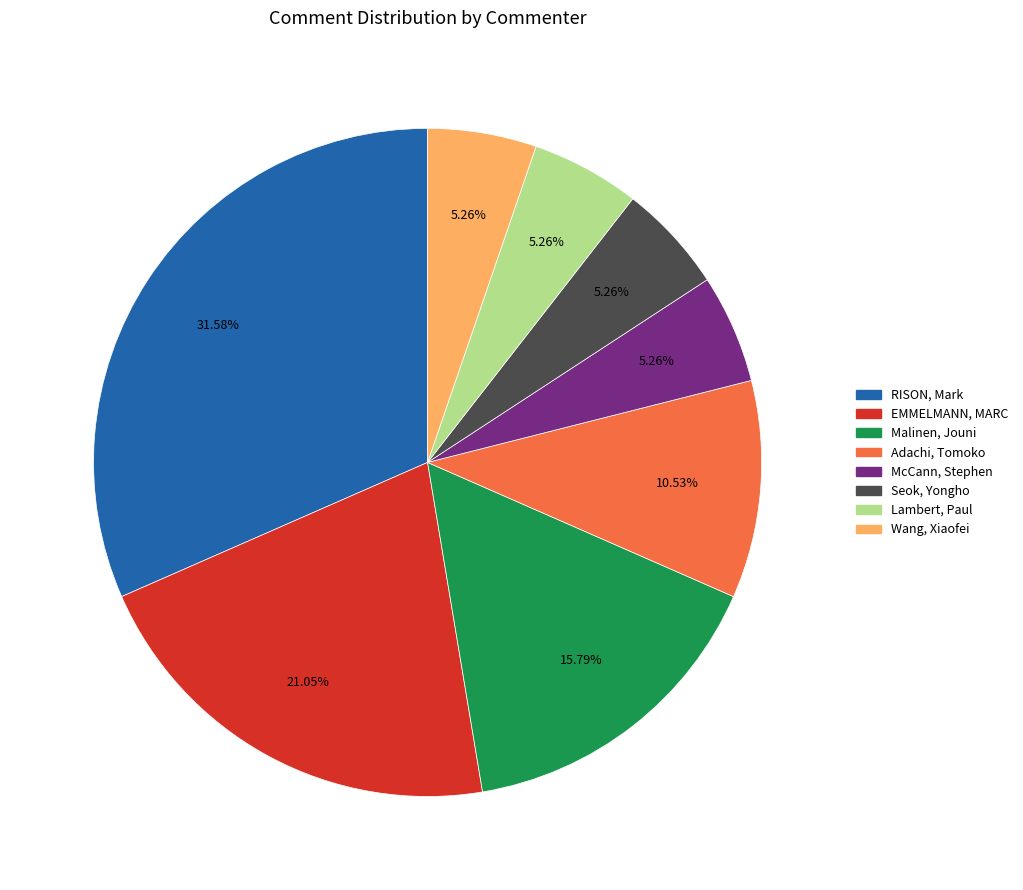

Which has a higher value, Wang, Xiaofei or EMMELMANN, MARC?

EMMELMANN, MARC